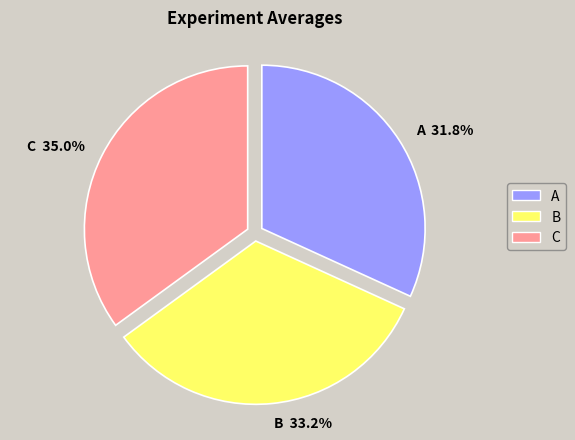

Does any single category account for the majority?

No